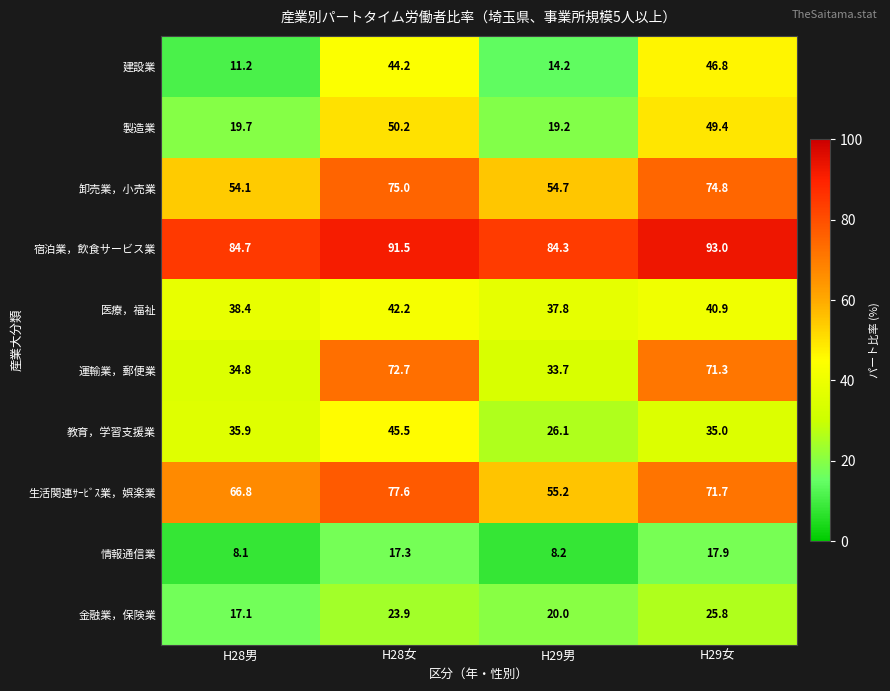

The value of 金融業，保険業 at H29男 is 35.9. True or false?

False